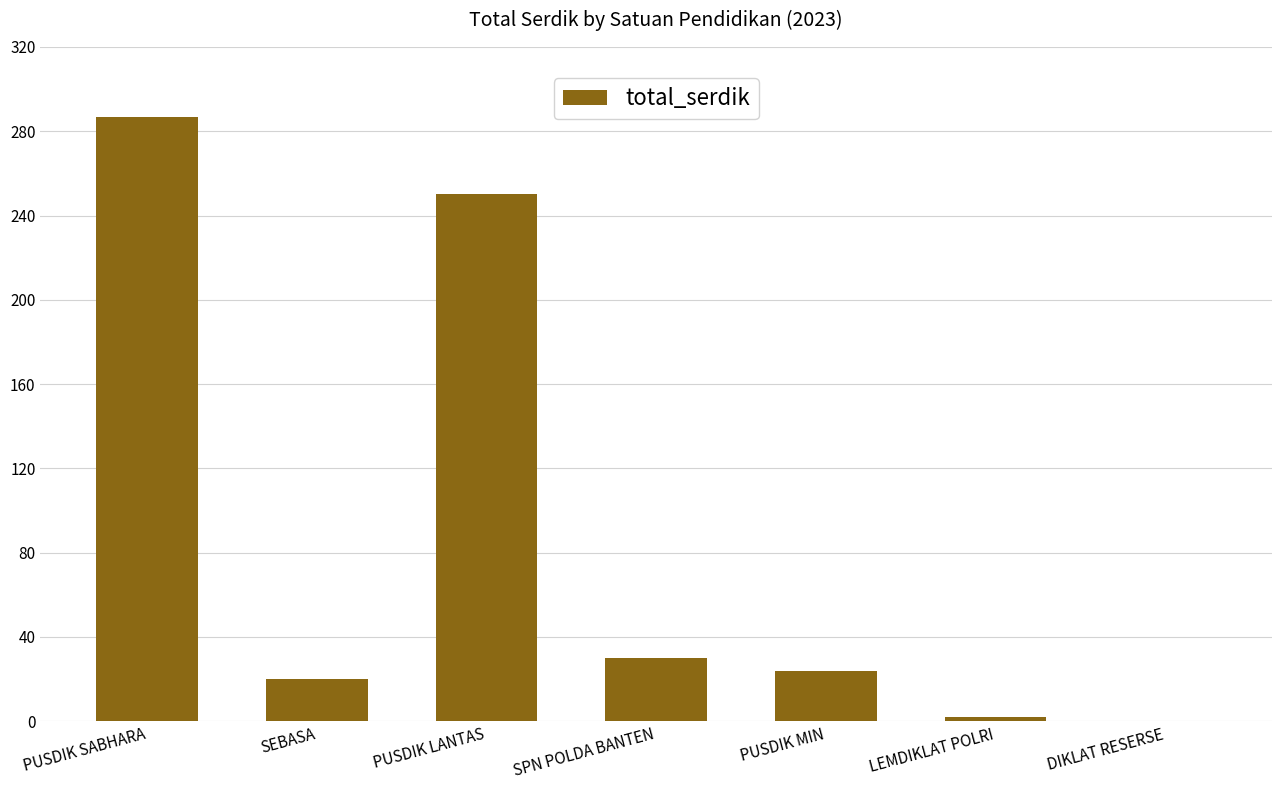

Approximately how many times larger is the value at SPN POLDA BANTEN compared to PUSDIK MIN?

1.2